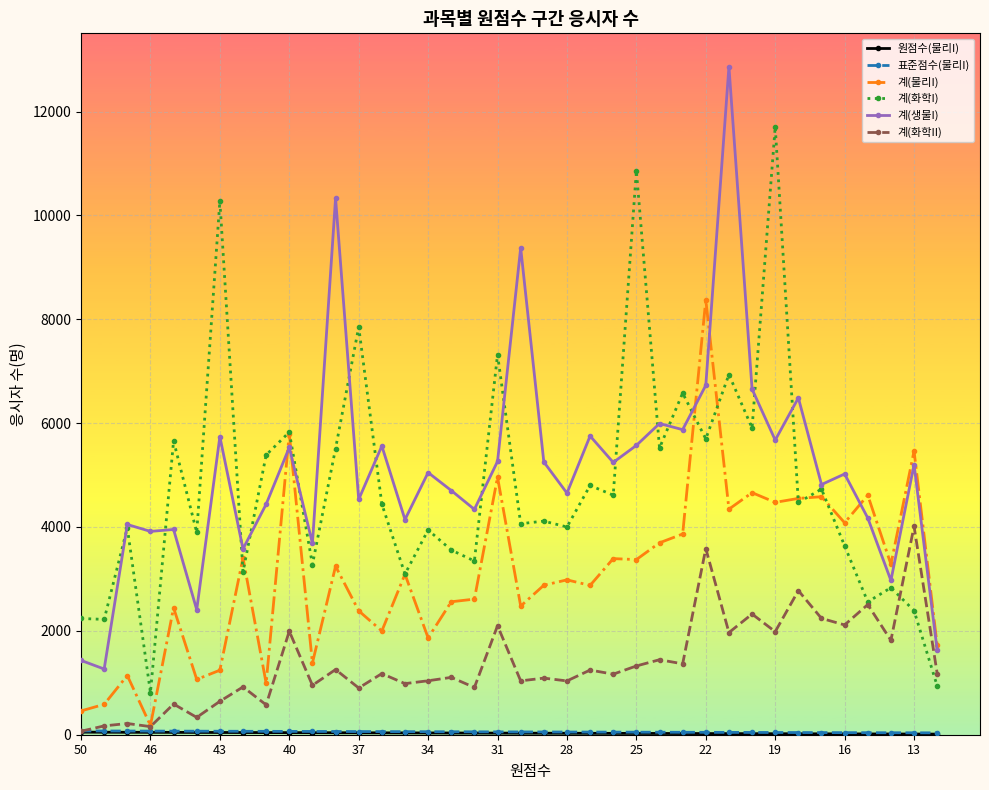

How many categories are shown in the chart?

38